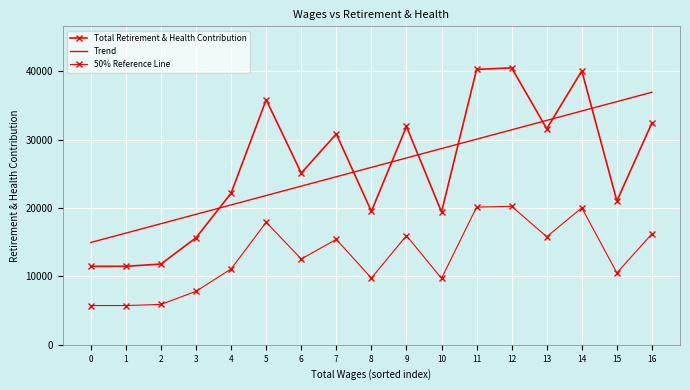

What is the total value across all series at 10?

57820.2